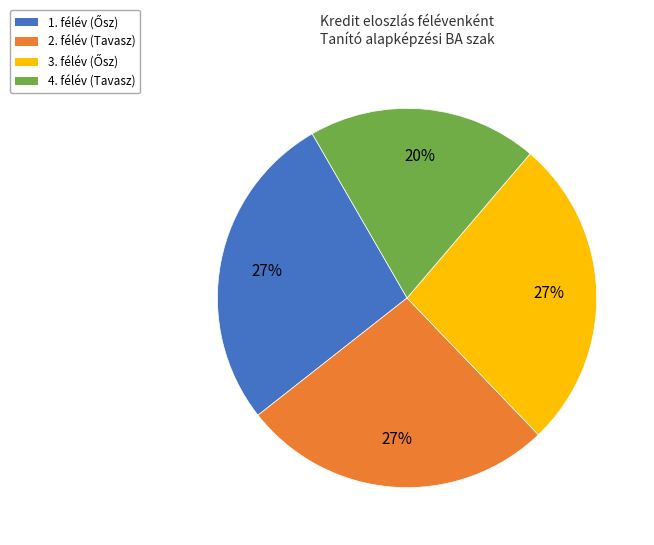

To the nearest percent, what is the average slice percentage?

25%